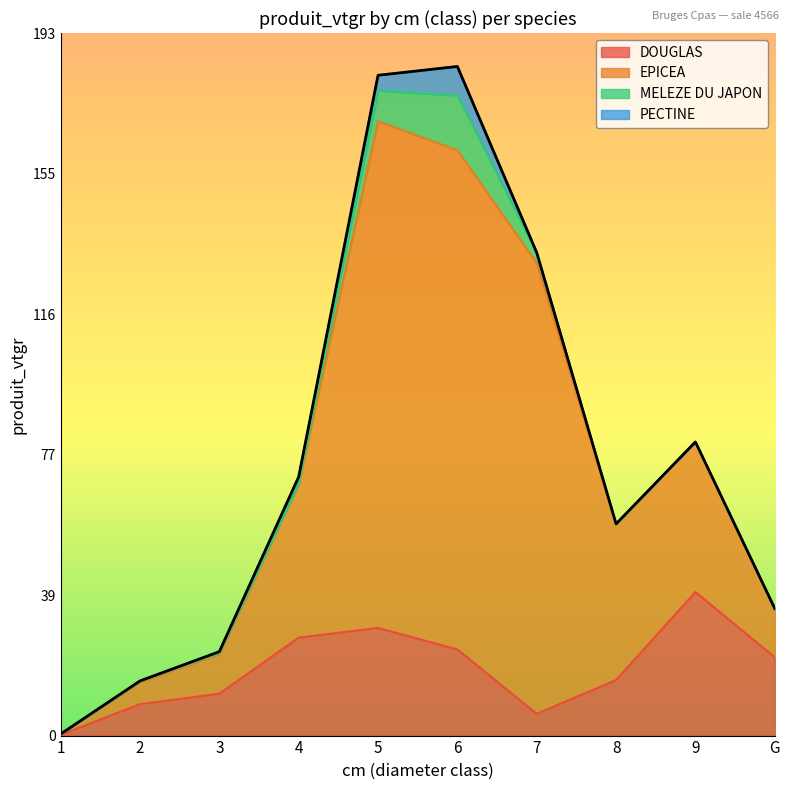

What are all the series names shown in the legend?

DOUGLAS, EPICEA, MELEZE DU JAPON, PECTINE